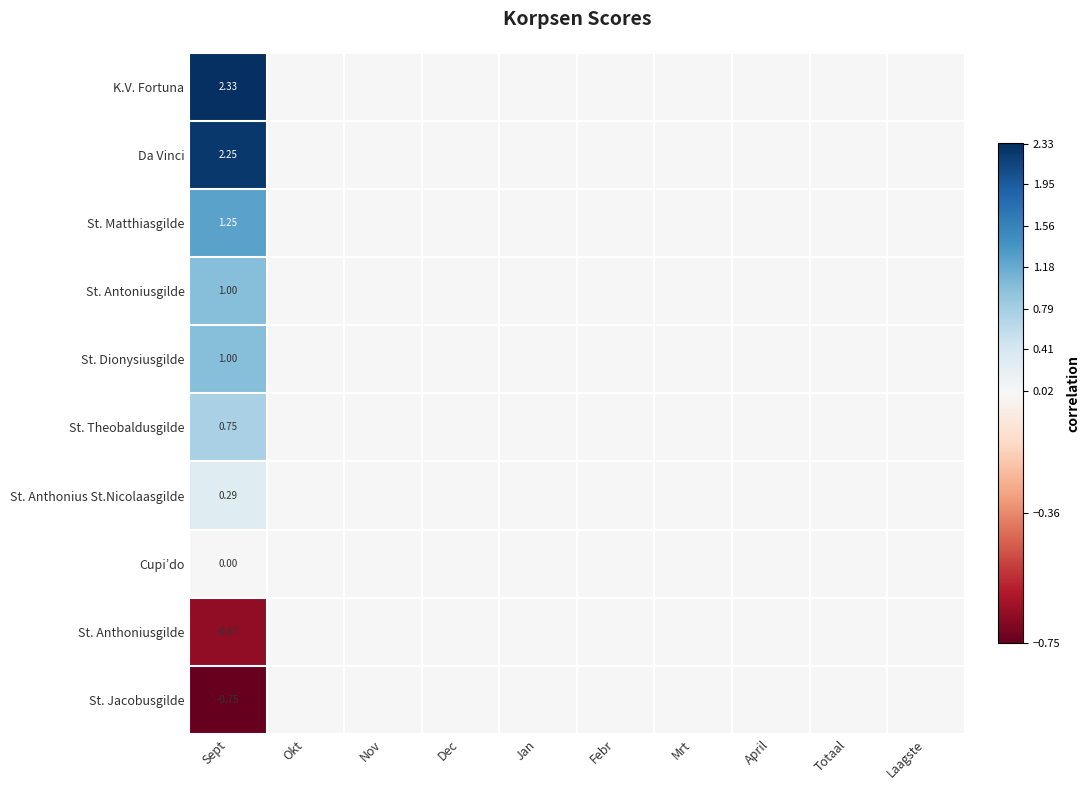

The value of St. Antoniusgilde at Jan is 0.5. True or false?

False